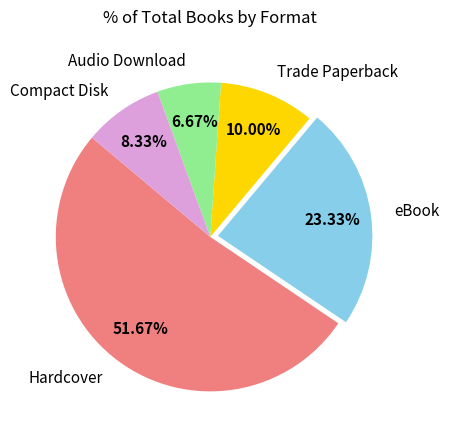

What is the smallest slice in the pie chart?

Audio Download